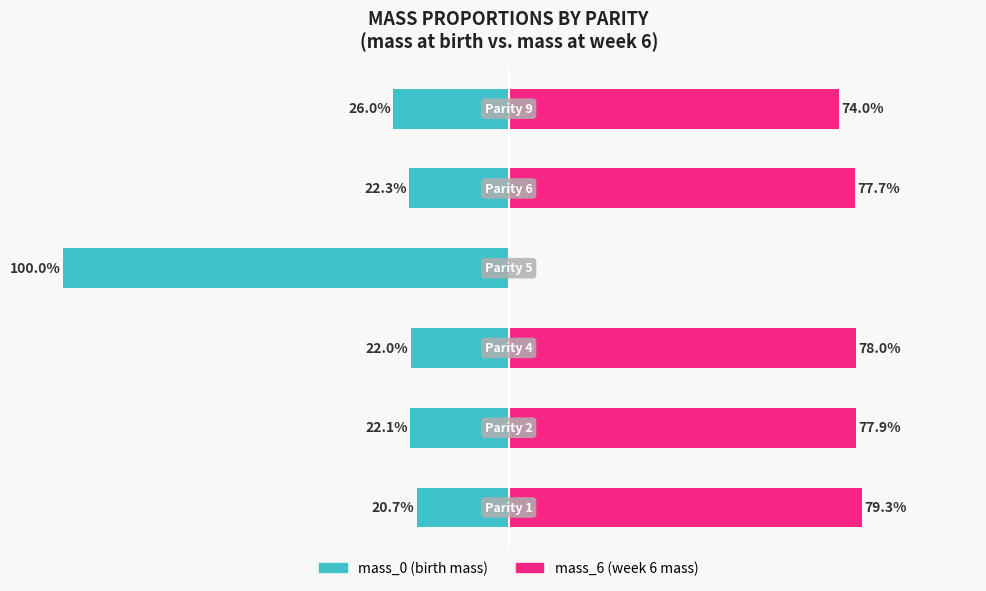

The value of mass_0 (birth) at 3 is -100.0. True or false?

True